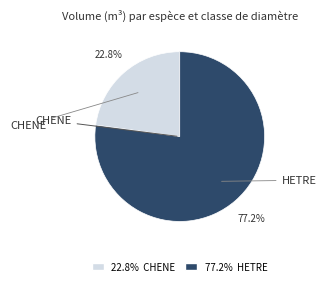

Is there a majority slice in this chart?

Yes